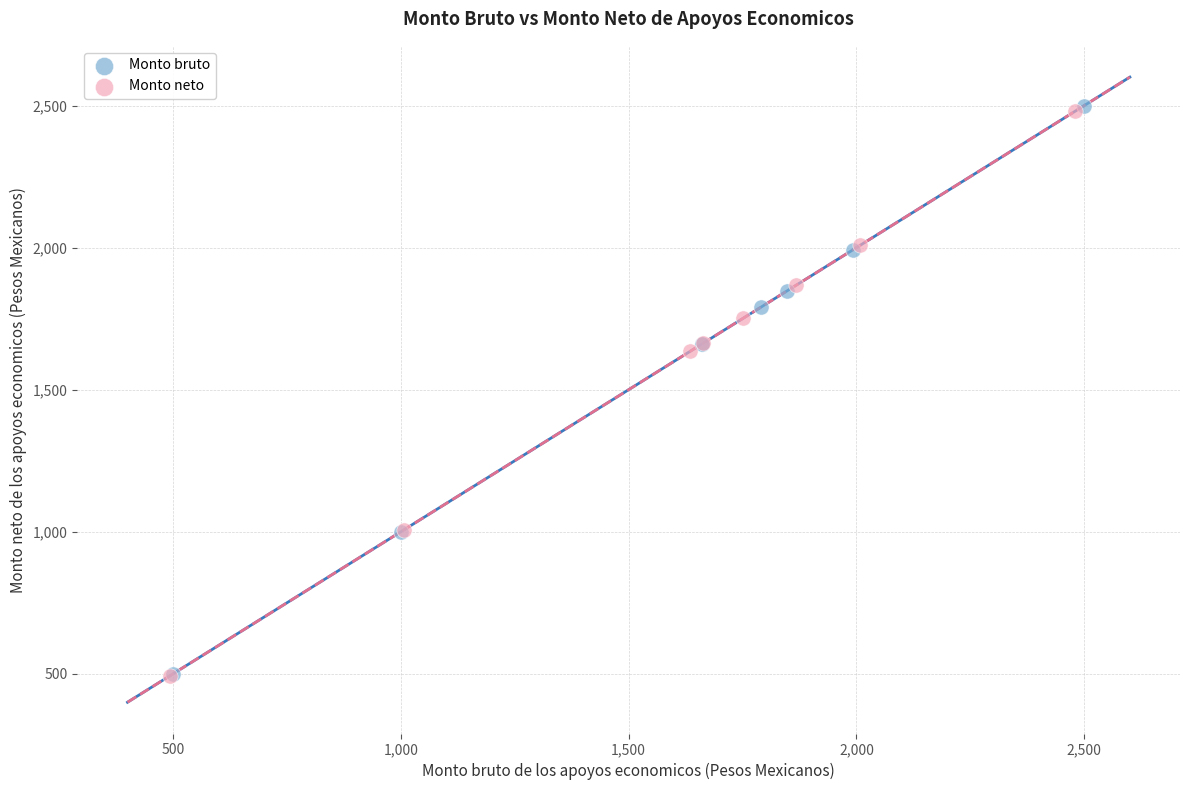

What are all the series names shown in the legend?

Monto bruto, Monto neto